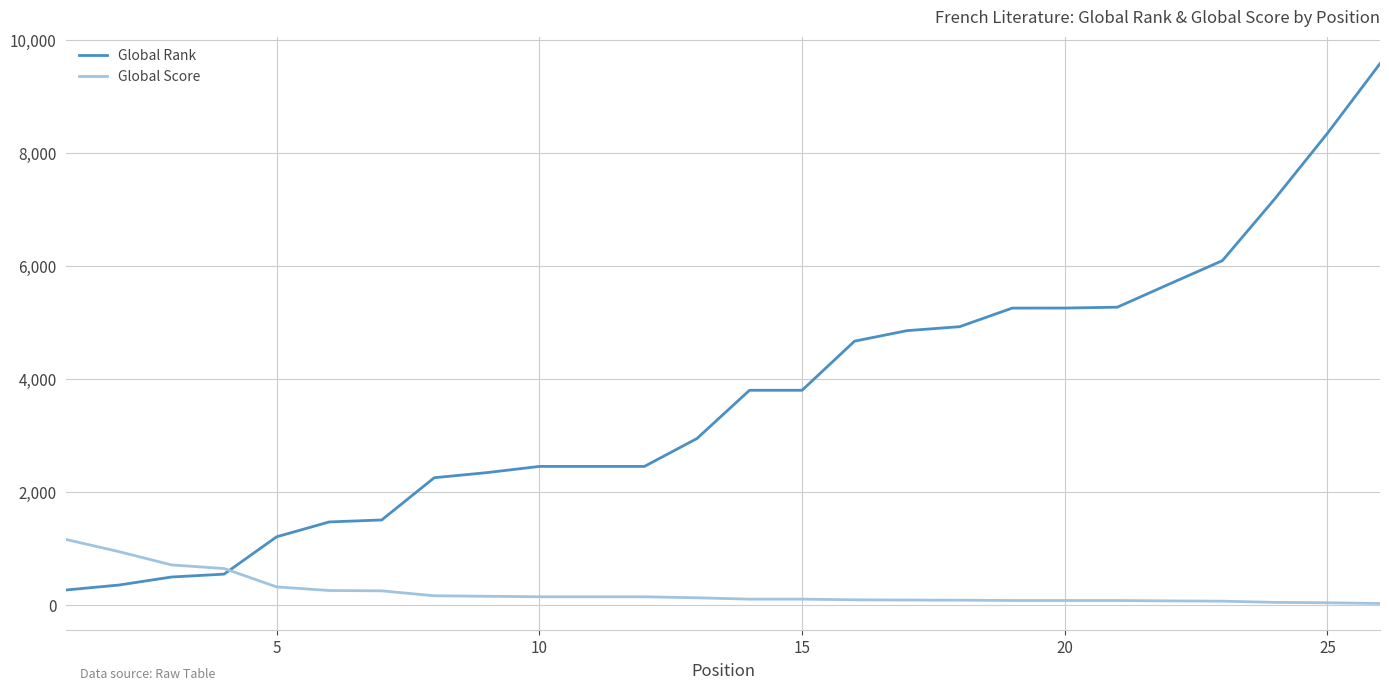

Which series has the largest total across all categories?

Global Rank